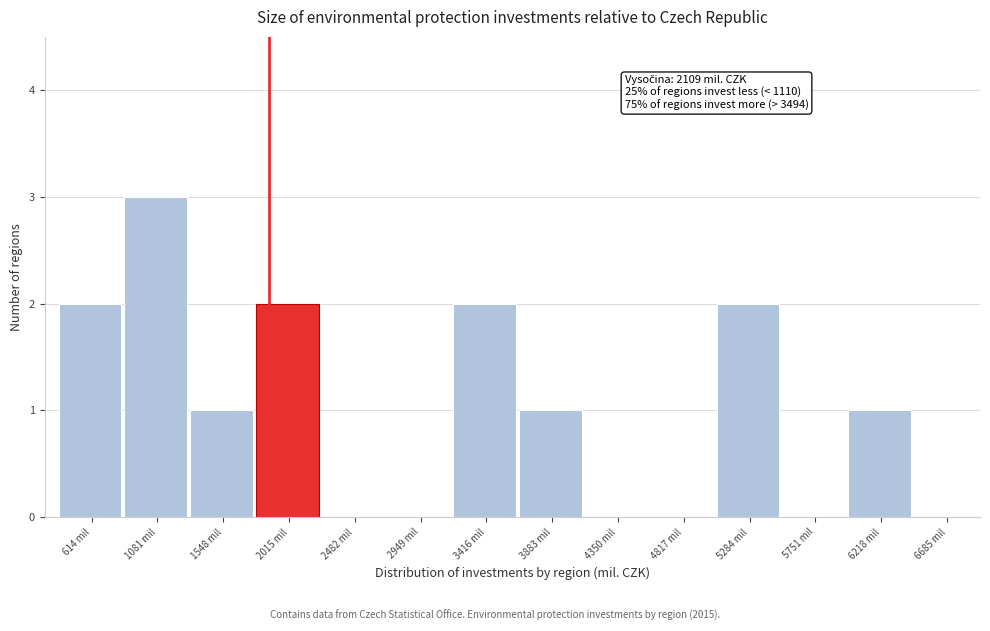

Reading right to left, list all the values displayed in this chart.

6685 mil=0	6218 mil=1	5751 mil=0	5284 mil=2	4817 mil=0	4350 mil=0	3883 mil=1	3416 mil=2	2949 mil=0	2482 mil=0	2015 mil=2	1548 mil=1	1081 mil=3	614 mil=2